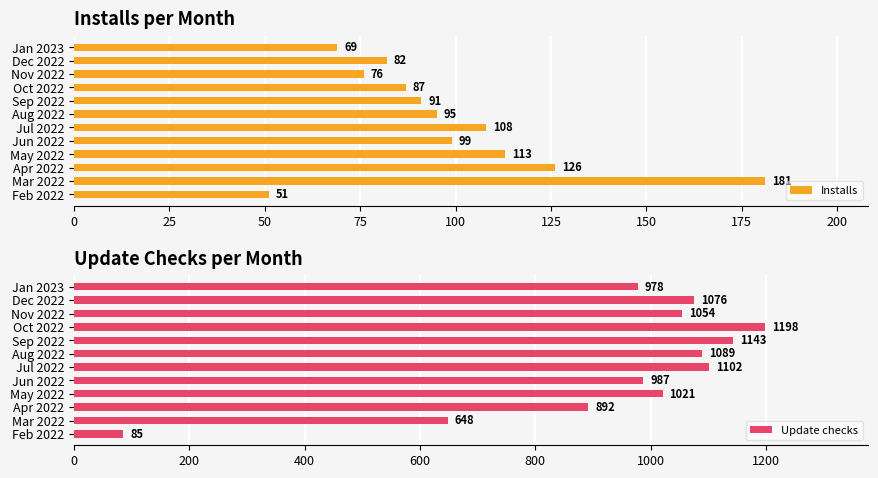

List the labels in order of Installs value, smallest first.

Feb 2022, Jan 2023, Nov 2022, Dec 2022, Oct 2022, Sep 2022, Aug 2022, Jun 2022, Jul 2022, May 2022, Apr 2022, Mar 2022